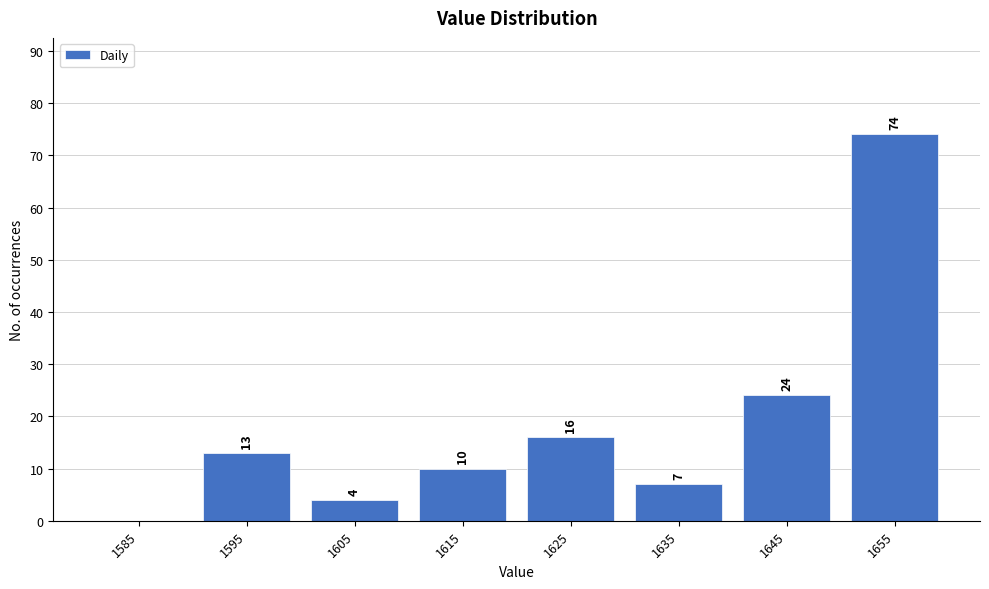

Which range on the x-axis has the tallest bar?

1650 to 1660